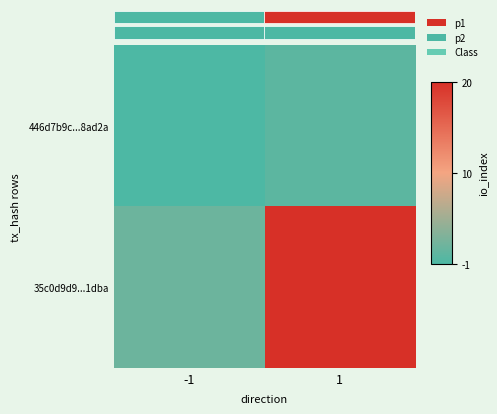

Between 1 and -1, which is larger?

1